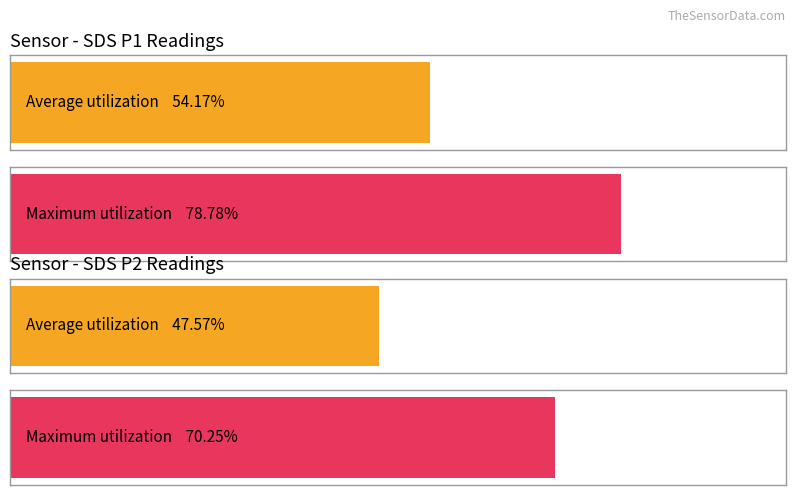

True or false: SDS_P2 has a value of 25.5 at 00:33.

False